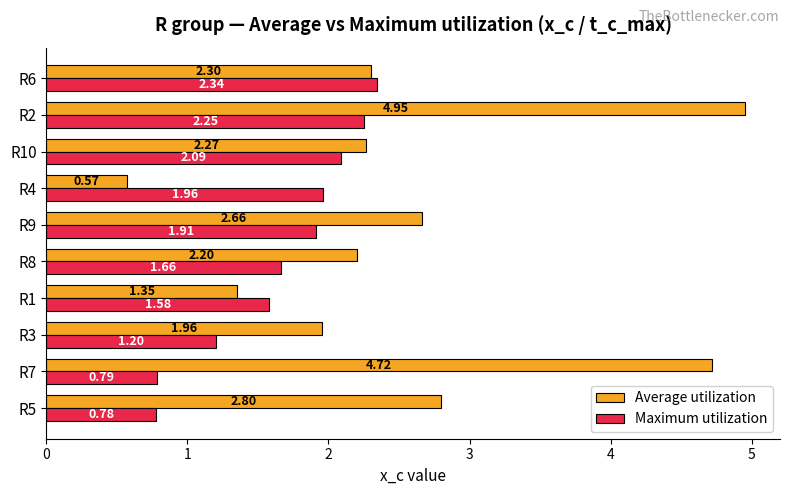

List the series in order of their peak value, lowest first.

Maximum utilization, Average utilization